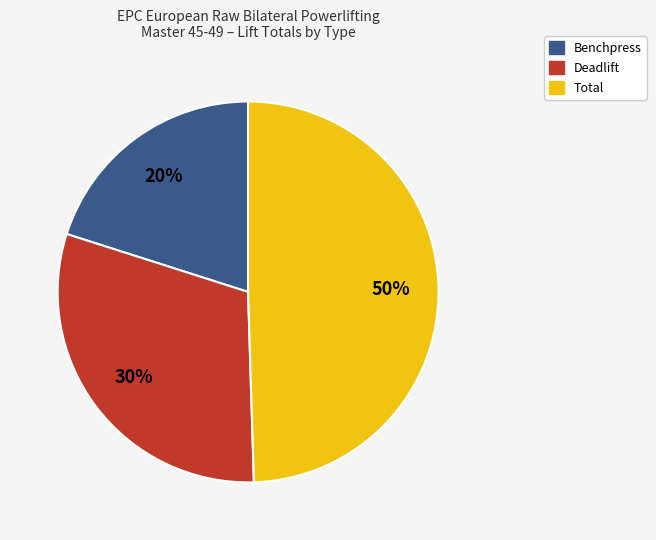

To the nearest percent, what is the average slice percentage?

33%